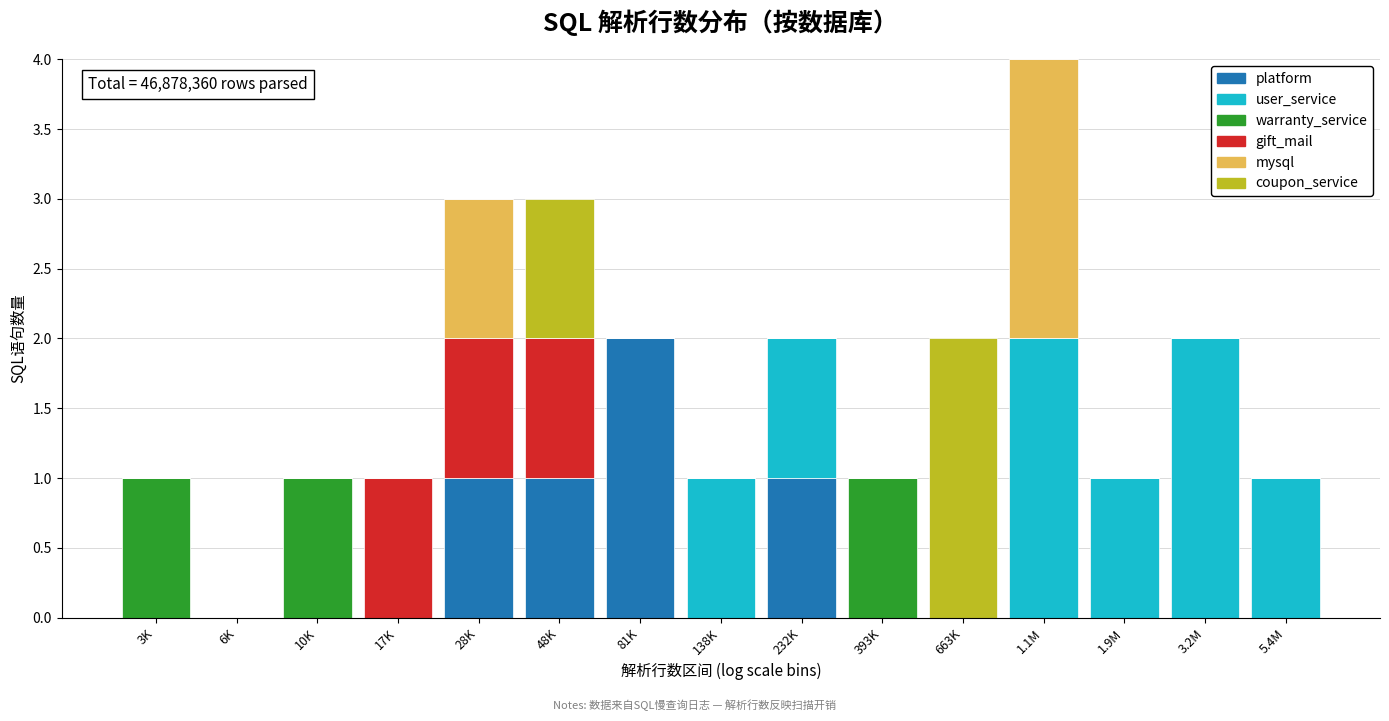

At which label does platform reach its peak?

81K